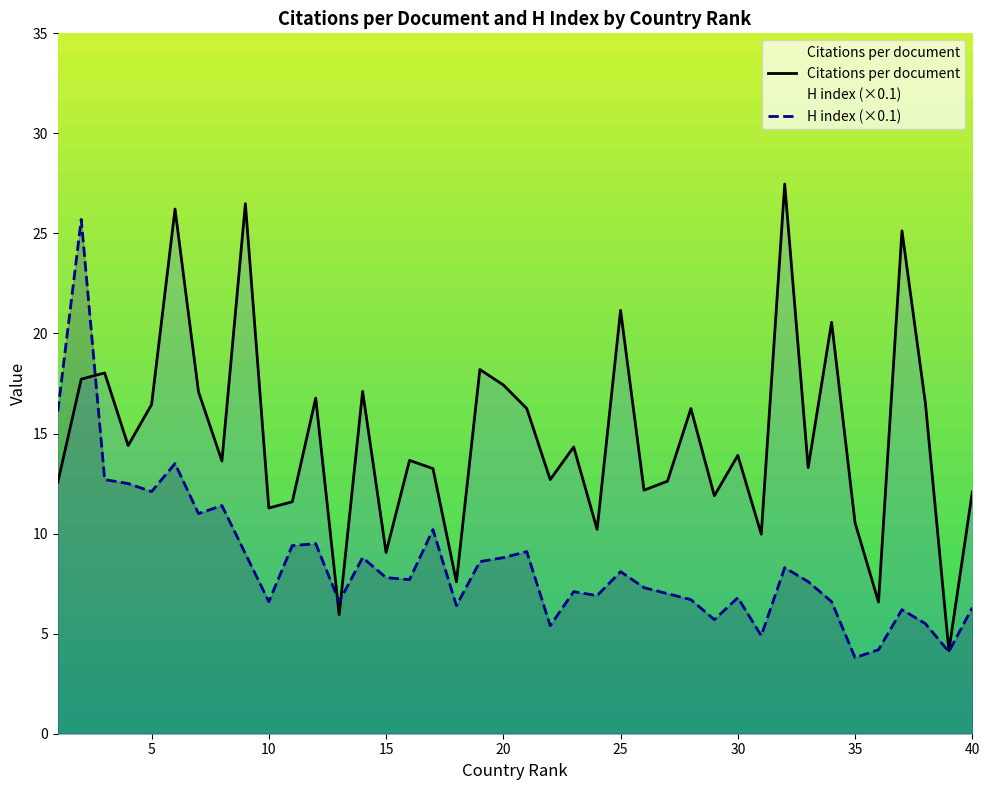

The value of H index at 34 is 9.2. True or false?

False